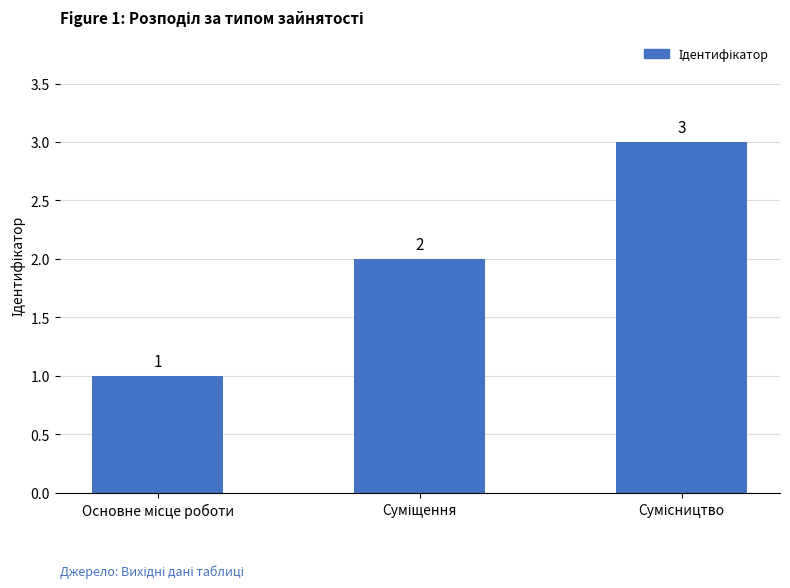

What is the greatest value displayed?

3